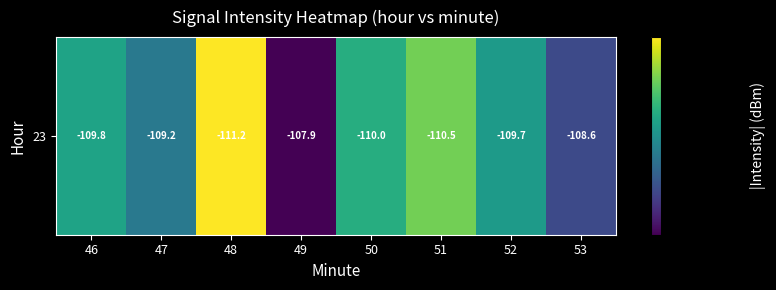

Rank the categories by value from lowest to highest.

49, 53, 47, 52, 46, 50, 51, 48